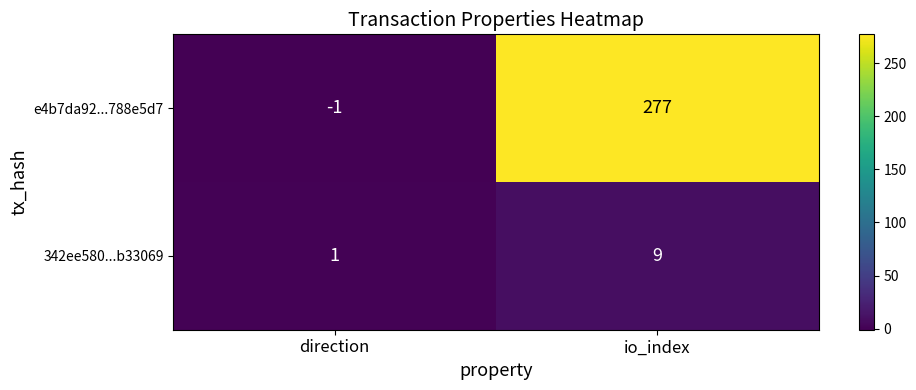

Where is e4b7da92...788e5d7 nearest to the value 138?

direction